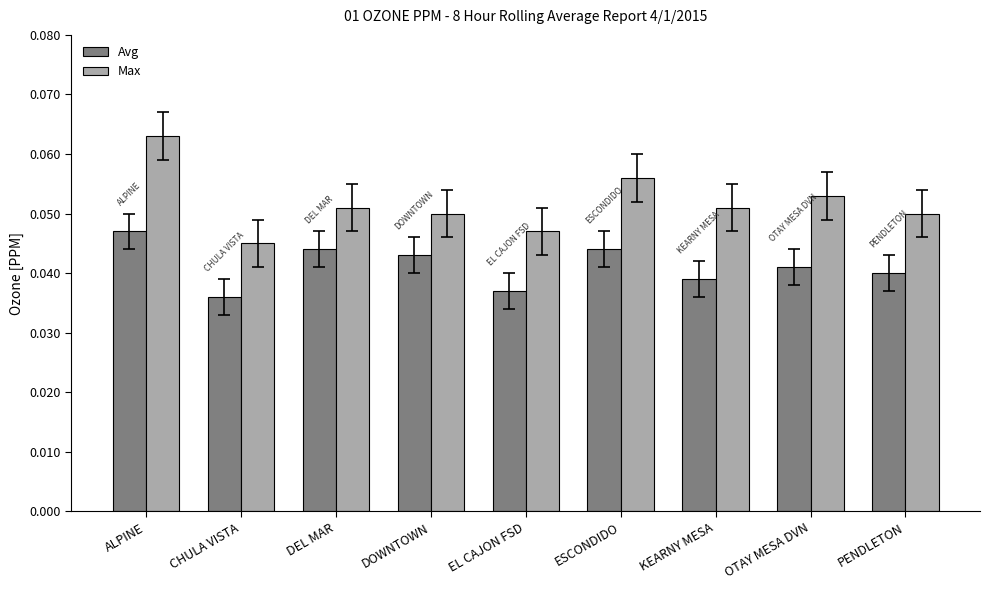

Between CHULA VISTA and ESCONDIDO, which series saw the biggest shift?

Max